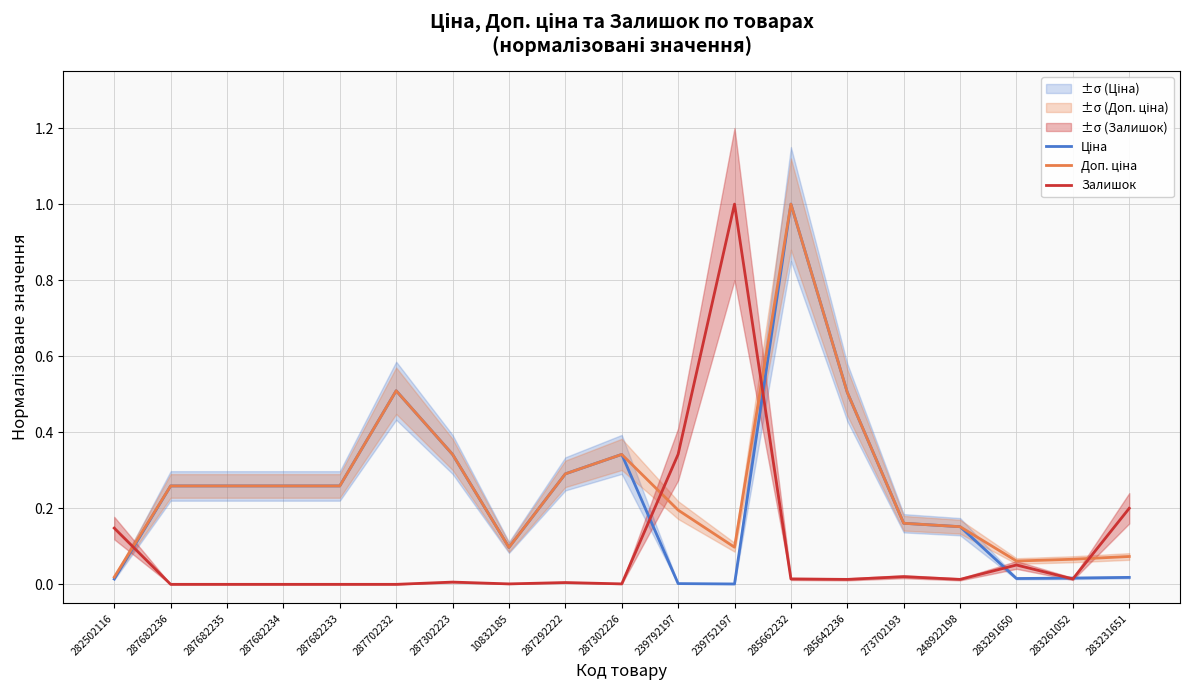

Is the value of Доп. ціна at 285642236 greater than the value of Залишок at 287682233?

Yes